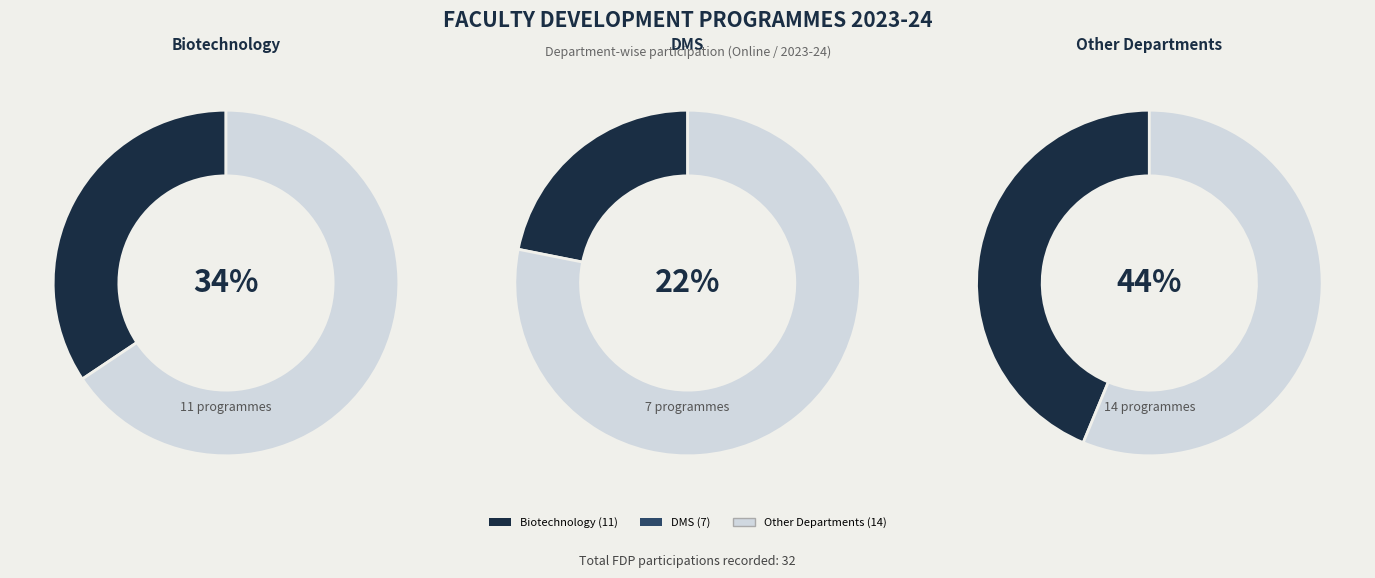

How many slices are in this pie chart?

6